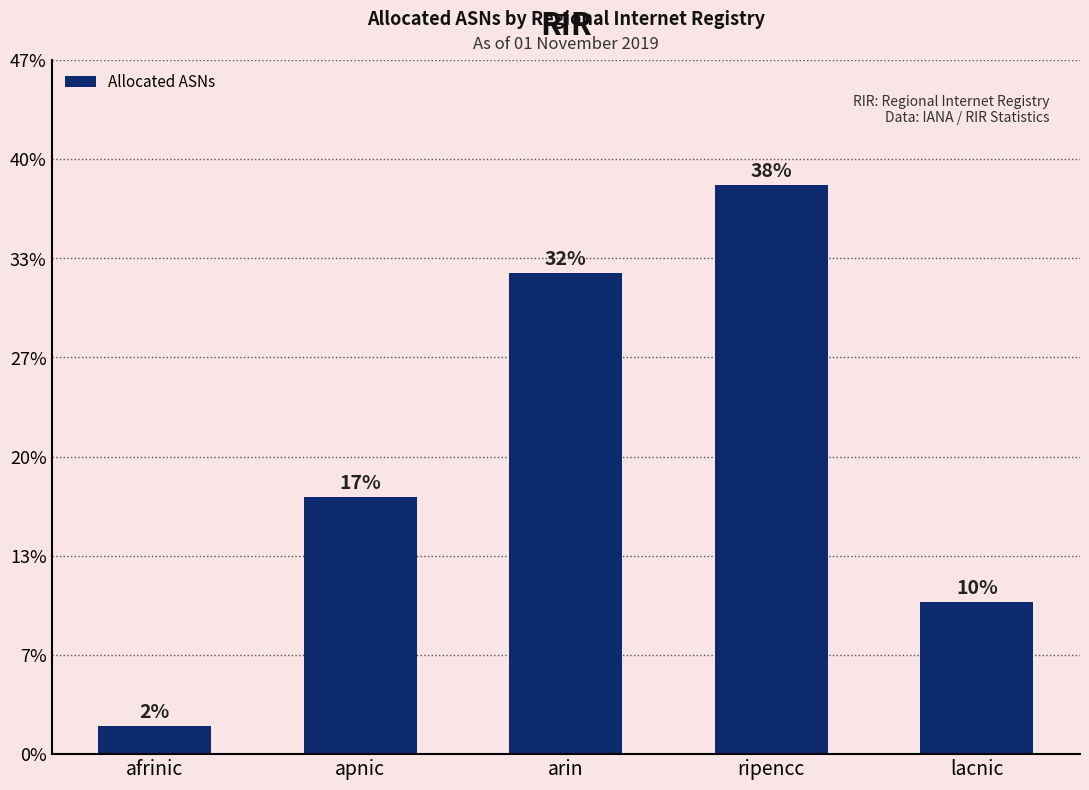

Are the bars horizontal?

No